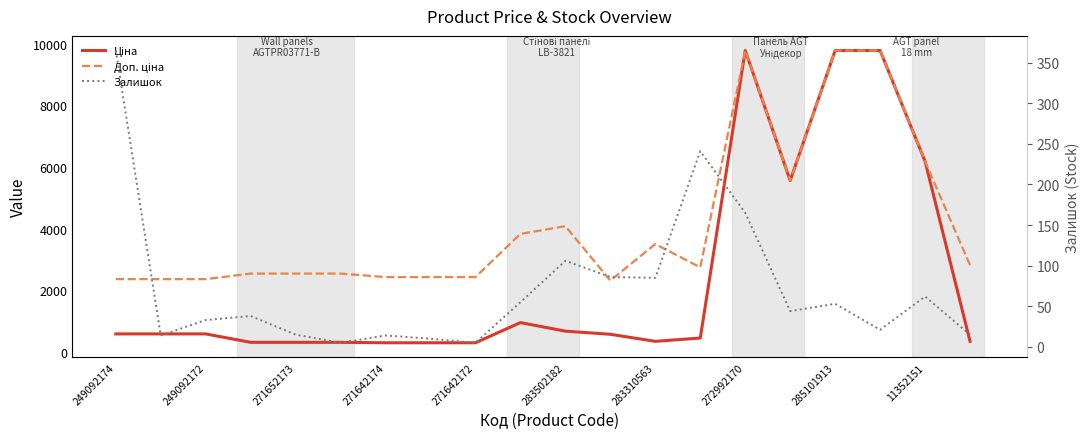

What is the sum of the Залишок values at 249092174 and 11?

451.0